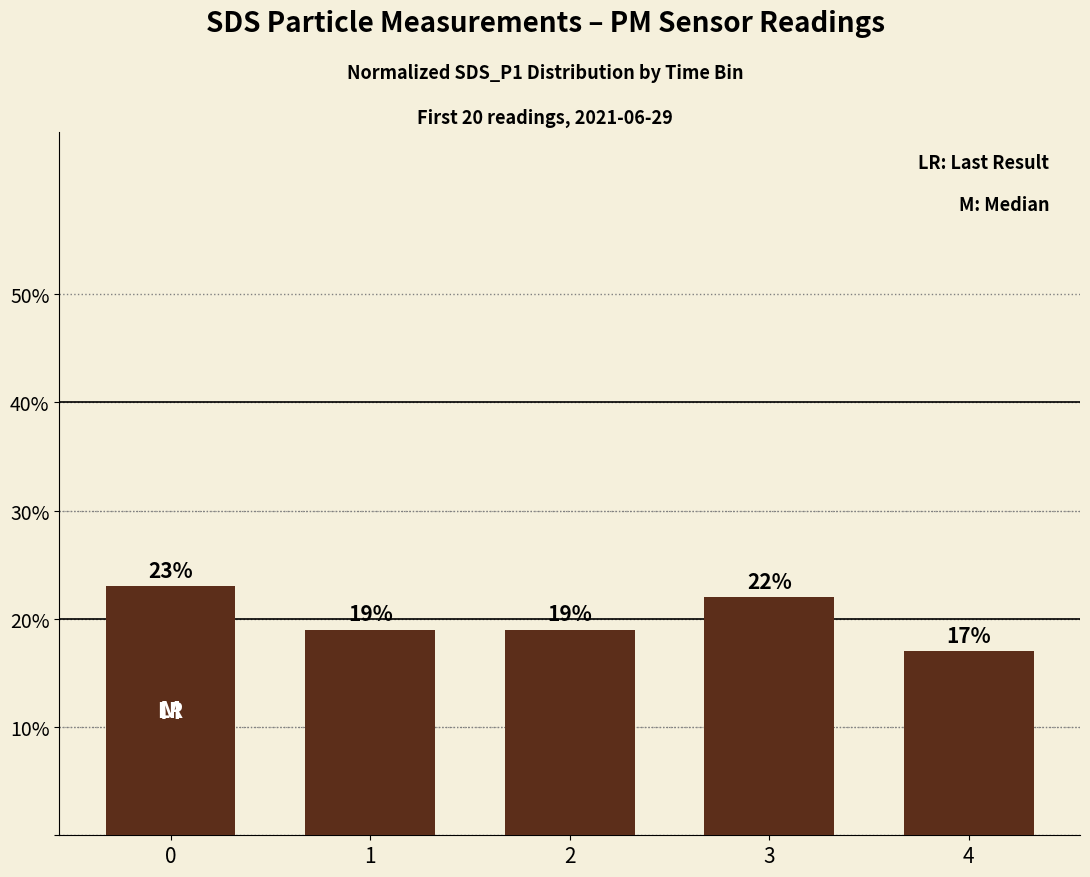

What is the difference between the second highest and second lowest values?

3